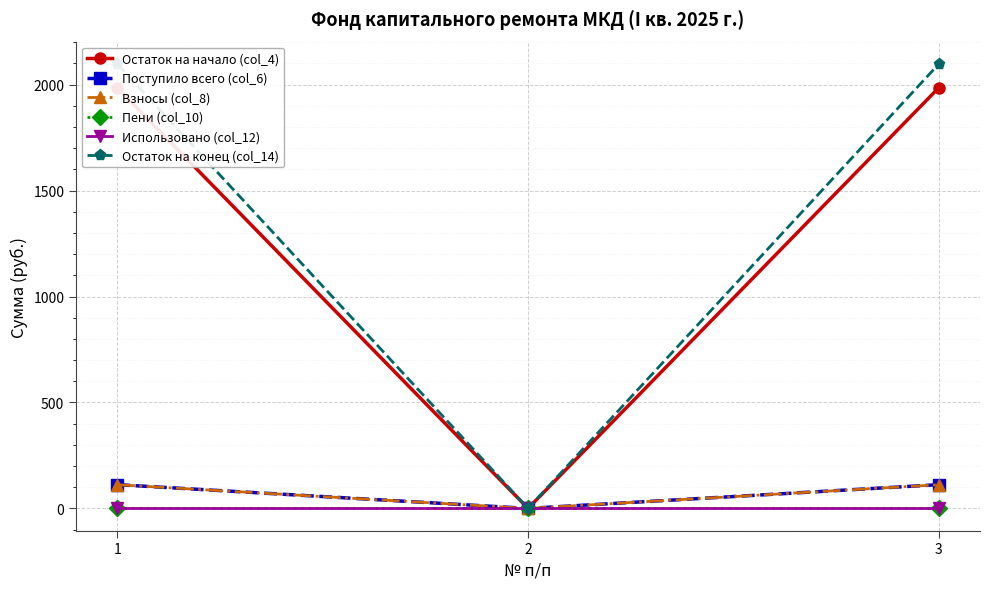

At which label is Остаток на конец (col_14) closest to 1049?

2